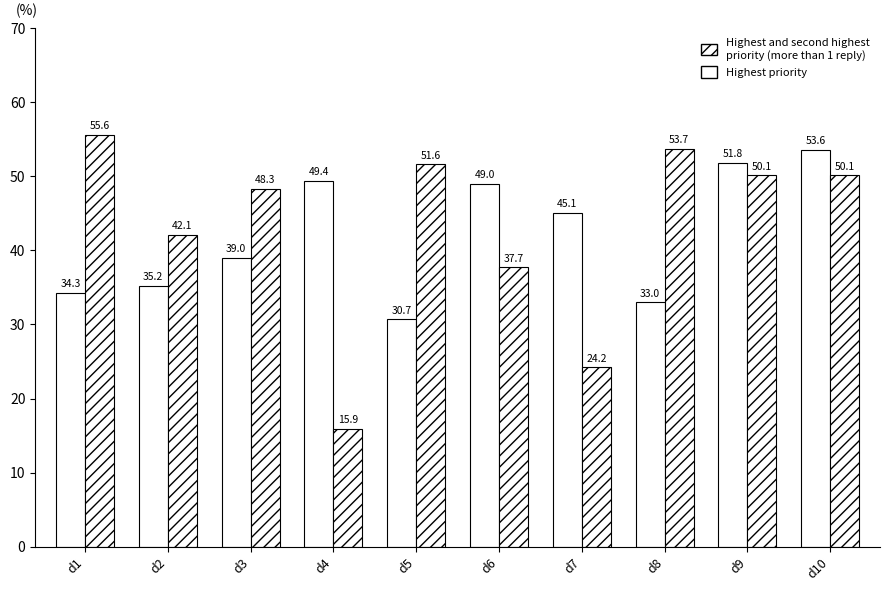

True or false: Highest and second highest priority
(more than 1 reply) has a value of 18.7 at d2.

False